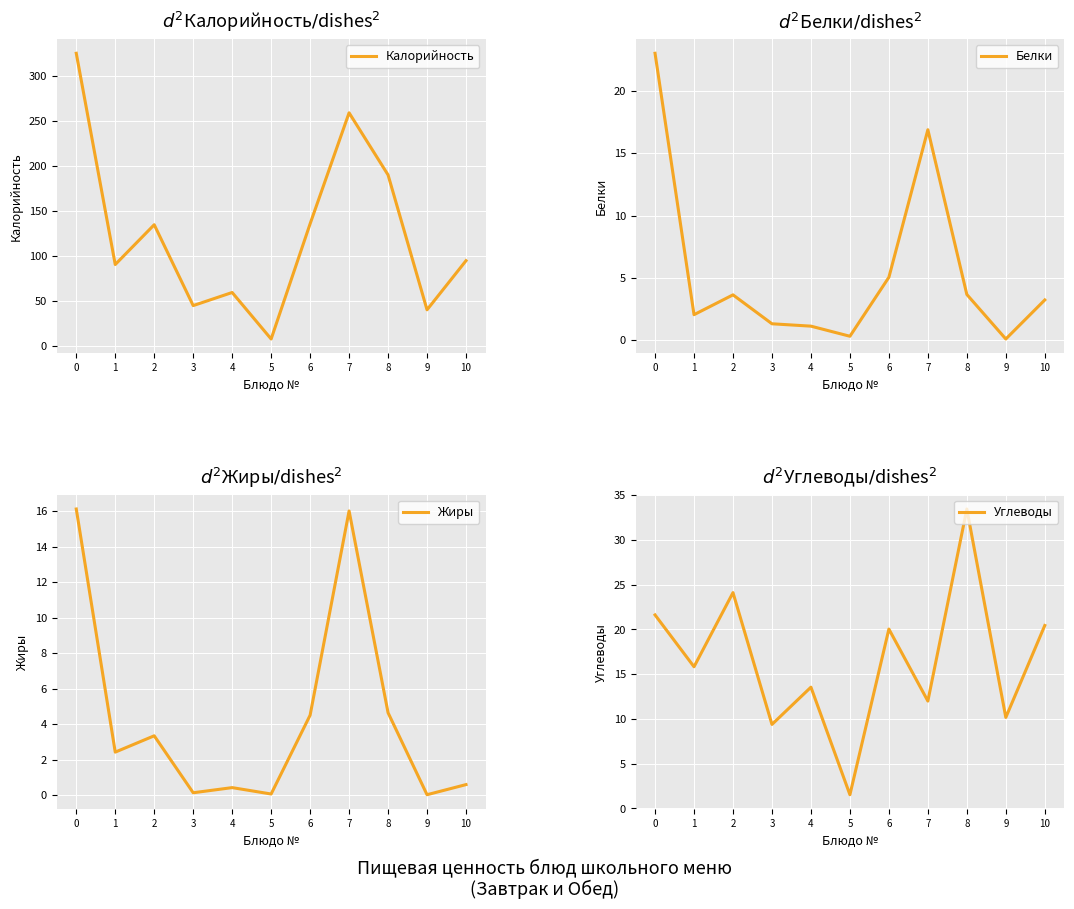

Which has a higher value, 7 or 5?

7